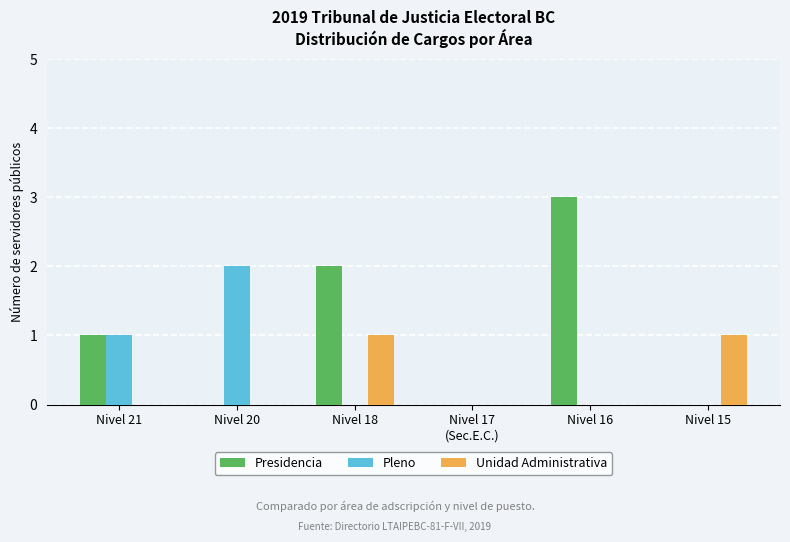

What is the sum of all Presidencia values?

6